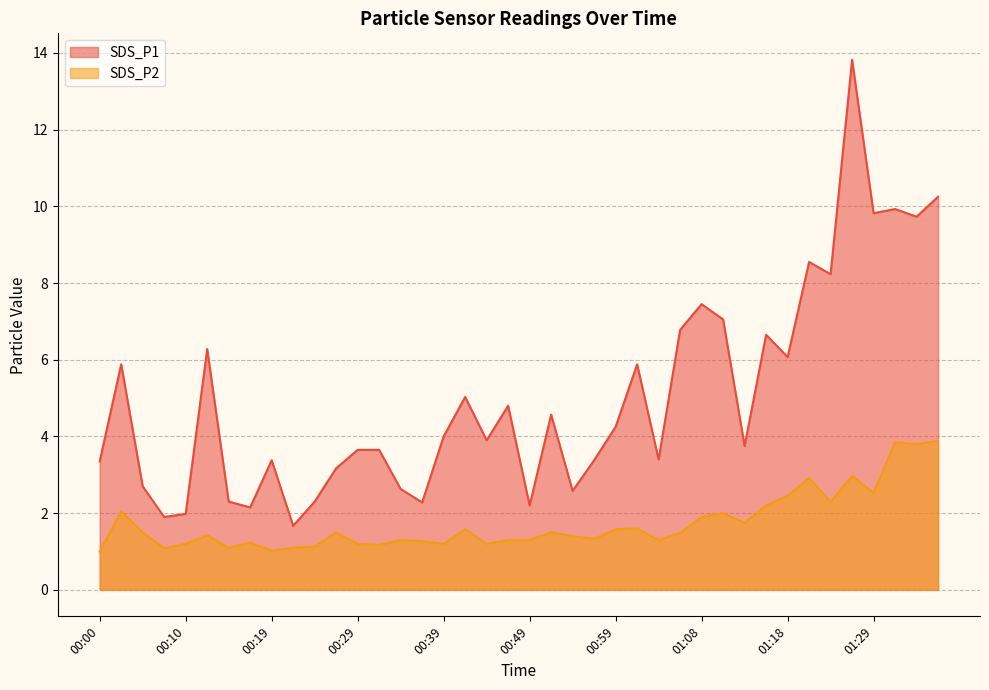

Is the value of SDS_P1 at 01:03 greater than the value of SDS_P2 at 01:13?

Yes